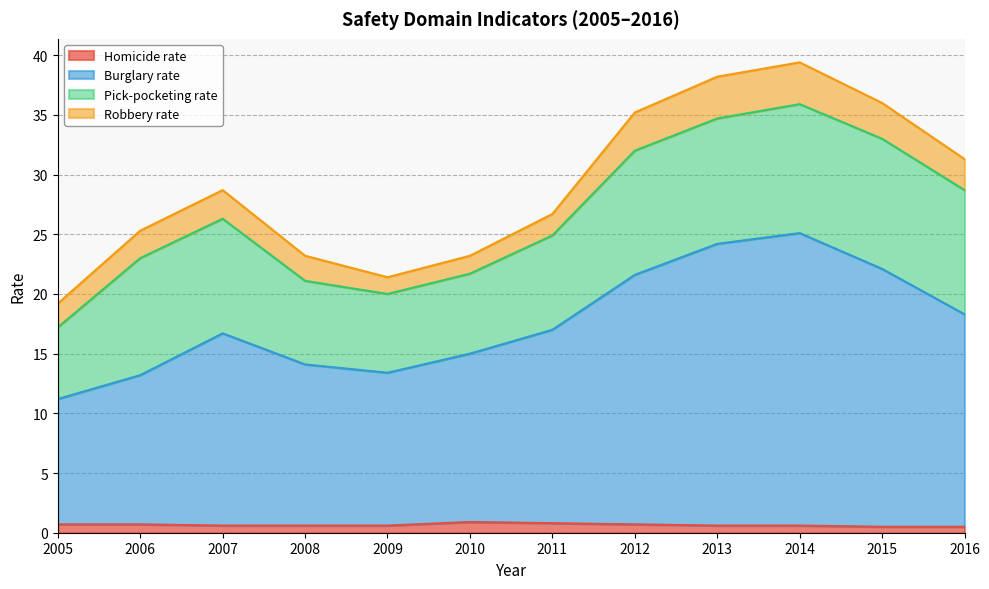

Which series has the largest total across all categories?

Burglary rate